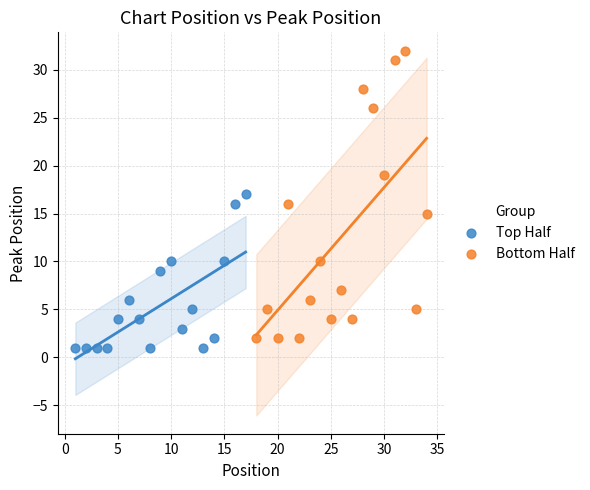

Which series contains the highest Y value?

Bottom Half